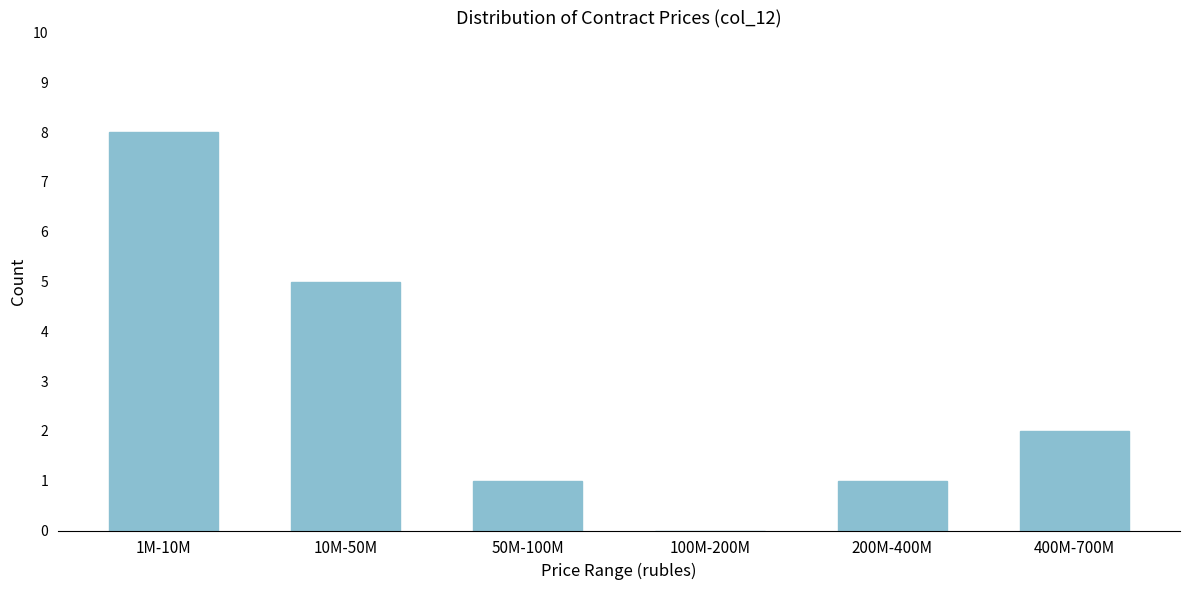

Reading left to right, extract all data points from this chart.

1M-10M=8	10M-50M=5	50M-100M=1	100M-200M=0	200M-400M=1	400M-700M=2